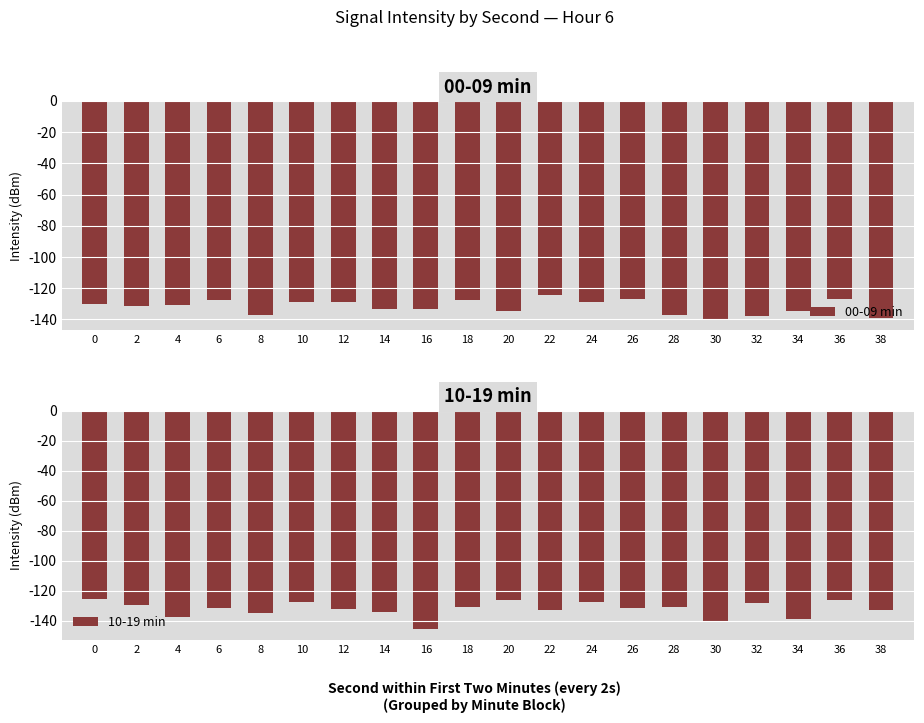

What is the sum of the 10-19 min values at 26 and 2?

-261.0